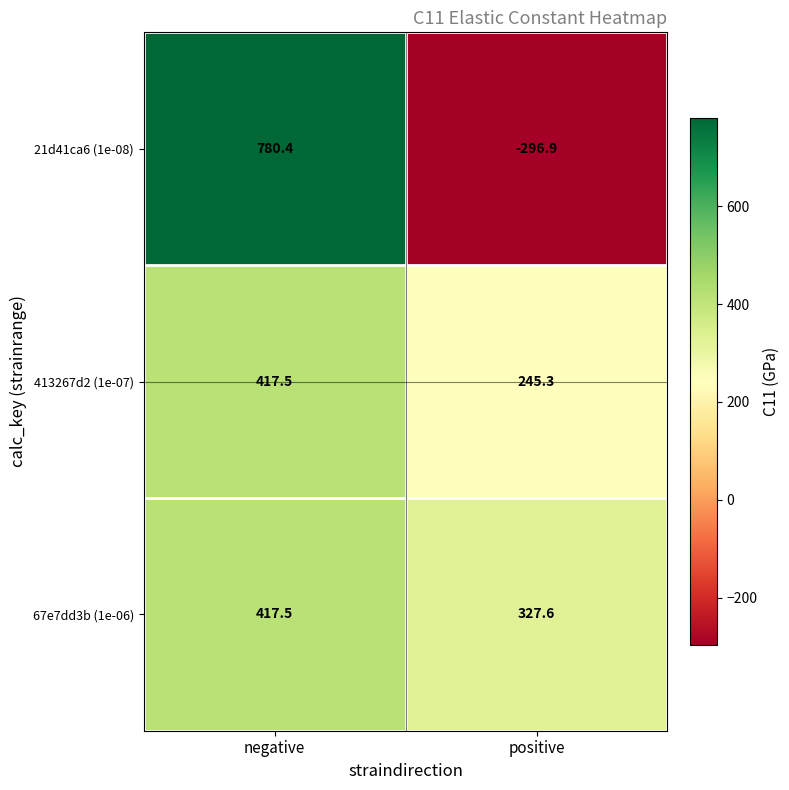

Which category has the highest value across all series?

negative